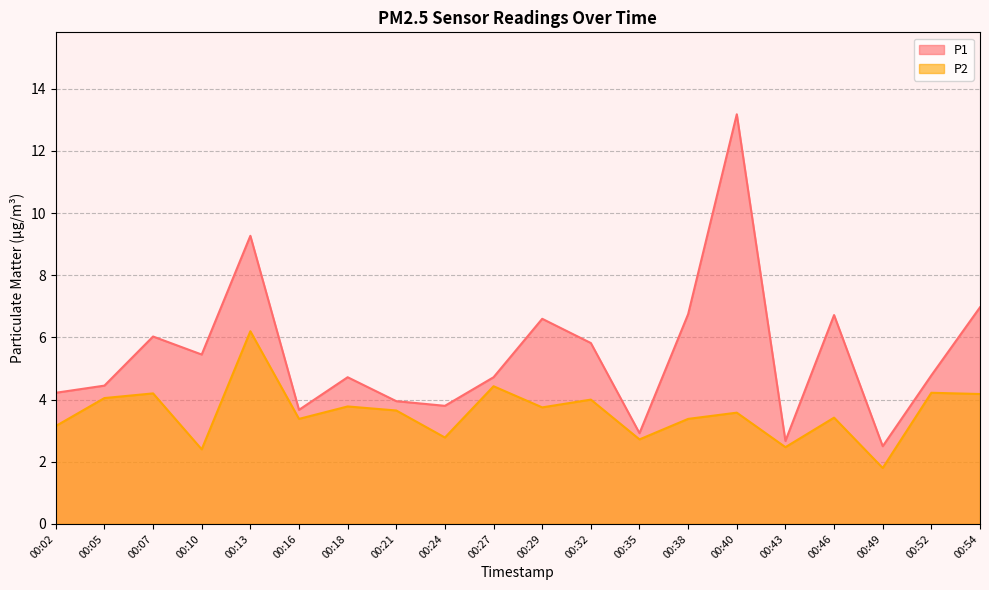

How many interior local valleys does the P1 series have?

6